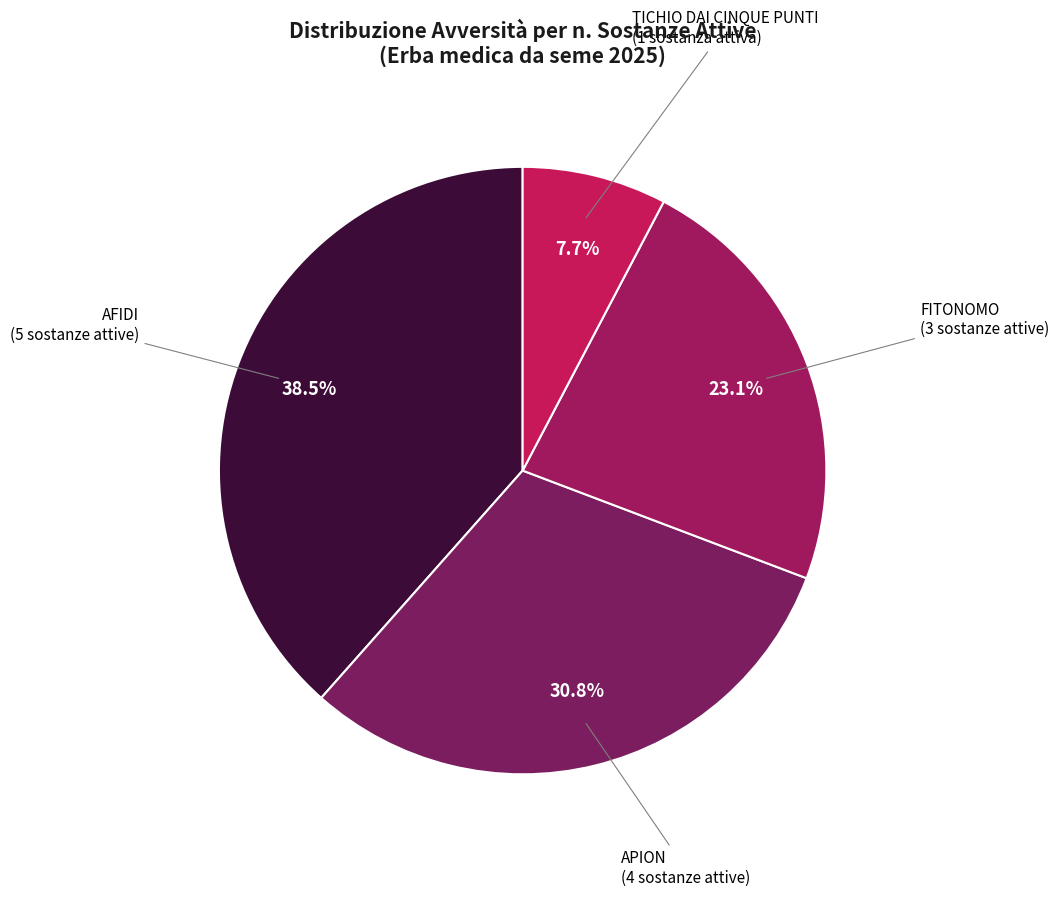

How many segments does this pie chart have?

4